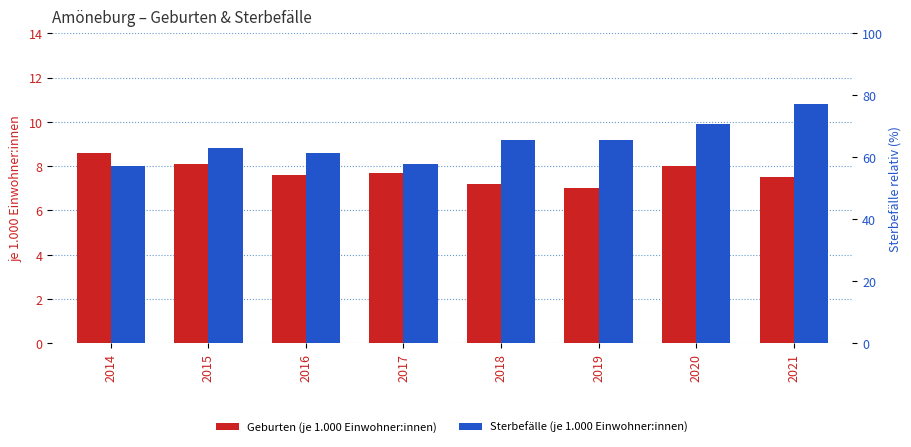

True or false: Sterbefälle (je 1.000 Einwohner:innen) has a value of 8.0 at 2014.

True